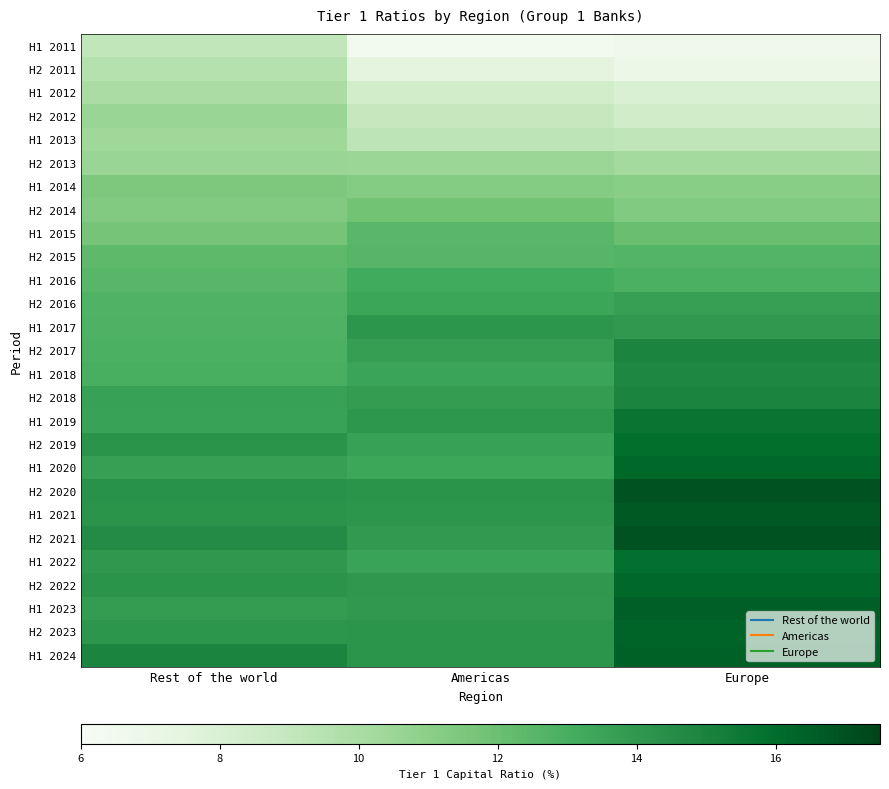

Reading left to right, what are all the values shown in this chart?

H1 2011: Rest of the world=9.1	Americas=6.4	Europe=6.7
H2 2011: Rest of the world=9.6	Americas=7.4	Europe=7.0
H1 2012: Rest of the world=10.0	Americas=8.4	Europe=8.0
H2 2012: Rest of the world=10.6	Americas=8.9	Europe=8.4
H1 2013: Rest of the world=10.3	Americas=9.3	Europe=9.2
H2 2013: Rest of the world=10.6	Americas=10.5	Europe=10.2
H1 2014: Rest of the world=11.4	Americas=11.2	Europe=11.0
H2 2014: Rest of the world=11.3	Americas=11.8	Europe=11.3
H1 2015: Rest of the world=11.7	Americas=12.5	Europe=12.0
H2 2015: Rest of the world=12.4	Americas=12.6	Europe=12.6
H1 2016: Rest of the world=12.5	Americas=13.2	Europe=12.9
H2 2016: Rest of the world=12.7	Americas=13.4	Europe=13.7
H1 2017: Rest of the world=12.8	Americas=14.1	Europe=14.0
H2 2017: Rest of the world=12.9	Americas=13.8	Europe=14.9
H1 2018: Rest of the world=13.0	Americas=13.5	Europe=14.8
H2 2018: Rest of the world=13.6	Americas=13.9	Europe=14.9
H1 2019: Rest of the world=13.6	Americas=14.0	Europe=15.6
H2 2019: Rest of the world=14.2	Americas=13.6	Europe=15.9
H1 2020: Rest of the world=13.7	Americas=13.4	Europe=16.2
H2 2020: Rest of the world=14.3	Americas=14.2	Europe=16.9
H1 2021: Rest of the world=14.2	Americas=14.1	Europe=16.8
H2 2021: Rest of the world=14.6	Americas=13.9	Europe=17.0
H1 2022: Rest of the world=14.0	Americas=13.5	Europe=15.9
H2 2022: Rest of the world=14.2	Americas=14.0	Europe=16.2
H1 2023: Rest of the world=13.8	Americas=14.0	Europe=16.6
H2 2023: Rest of the world=14.1	Americas=14.1	Europe=16.4
H1 2024: Rest of the world=14.9	Americas=14.1	Europe=16.4